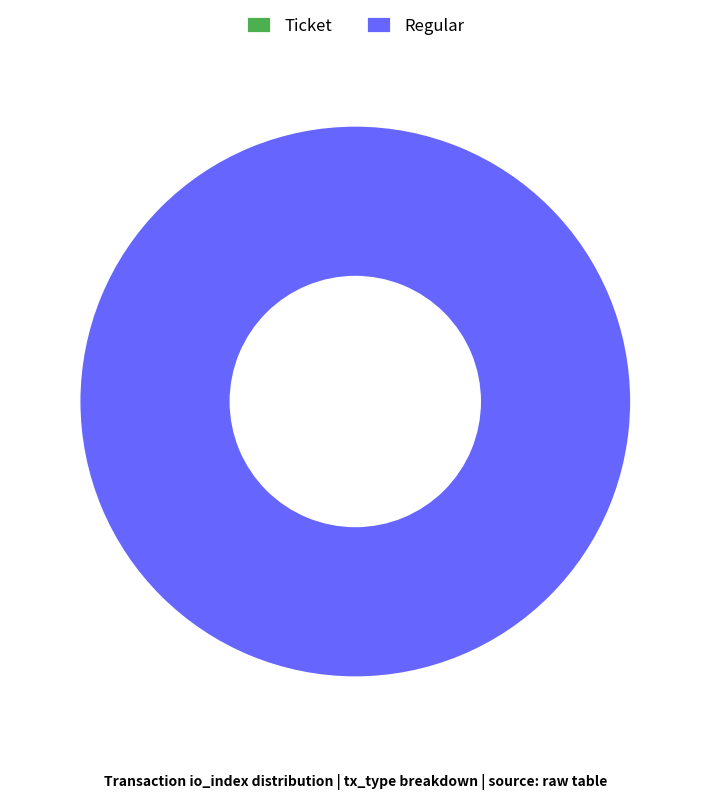

How many segments does this pie chart have?

2